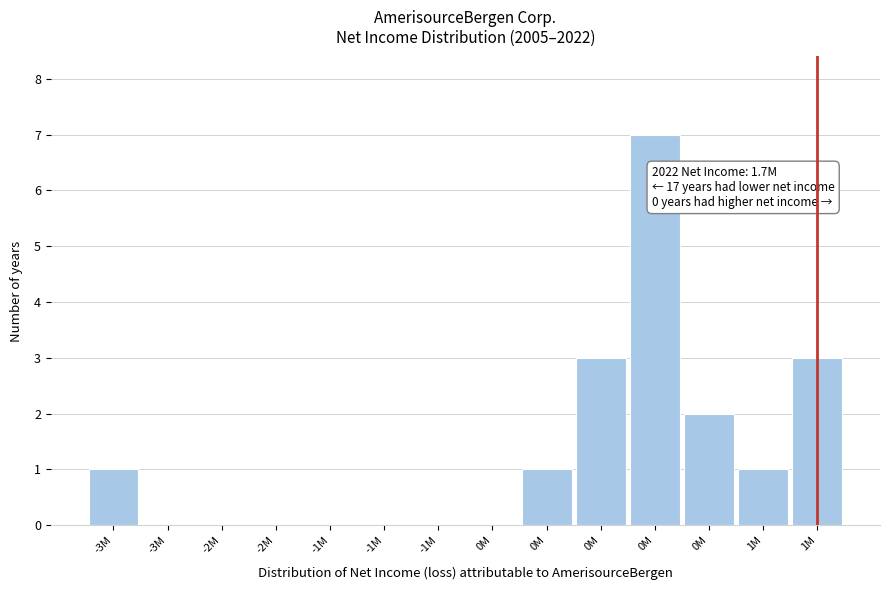

Are the bars horizontal?

No